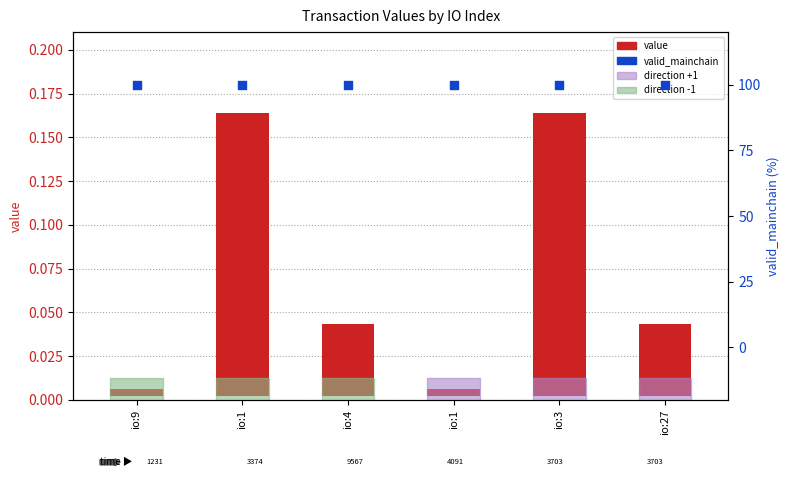

What are all the series names shown in the legend?

value, valid_mainchain